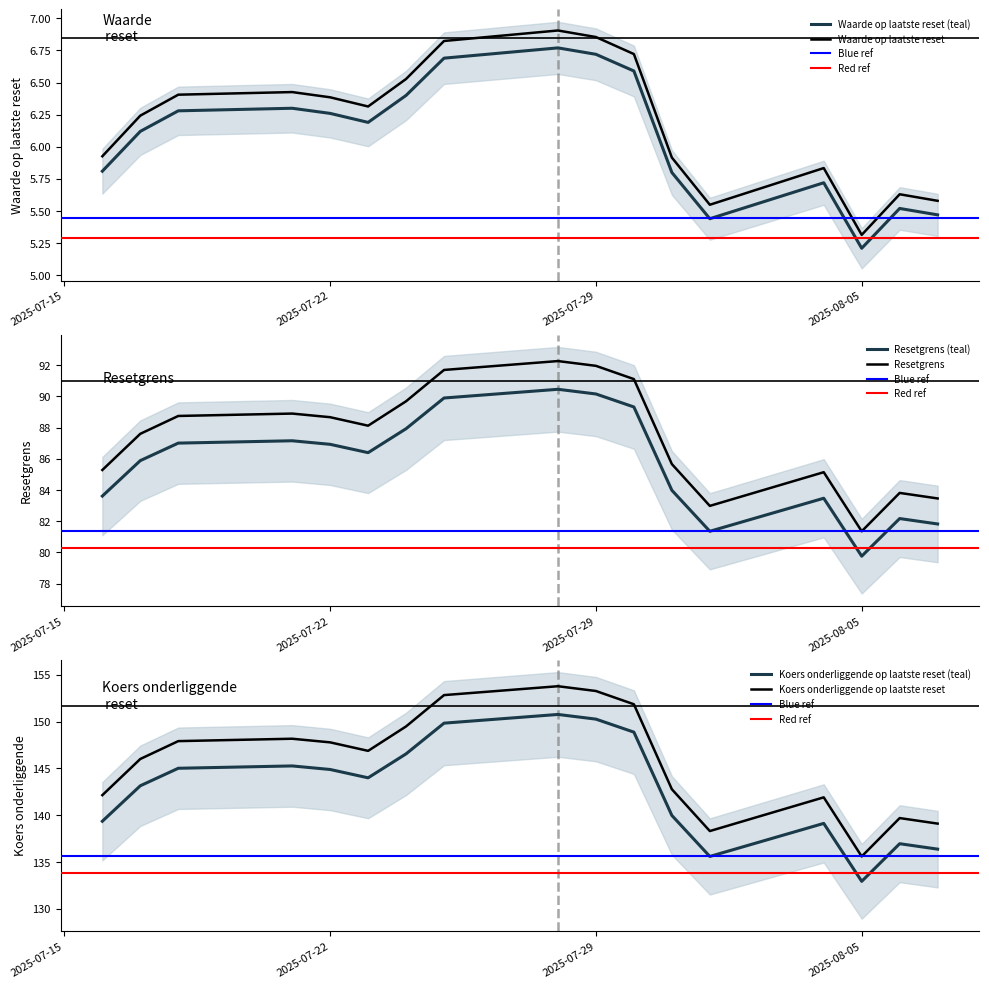

The value of Resetgrens at 2025-07-25 is 38.9. True or false?

False